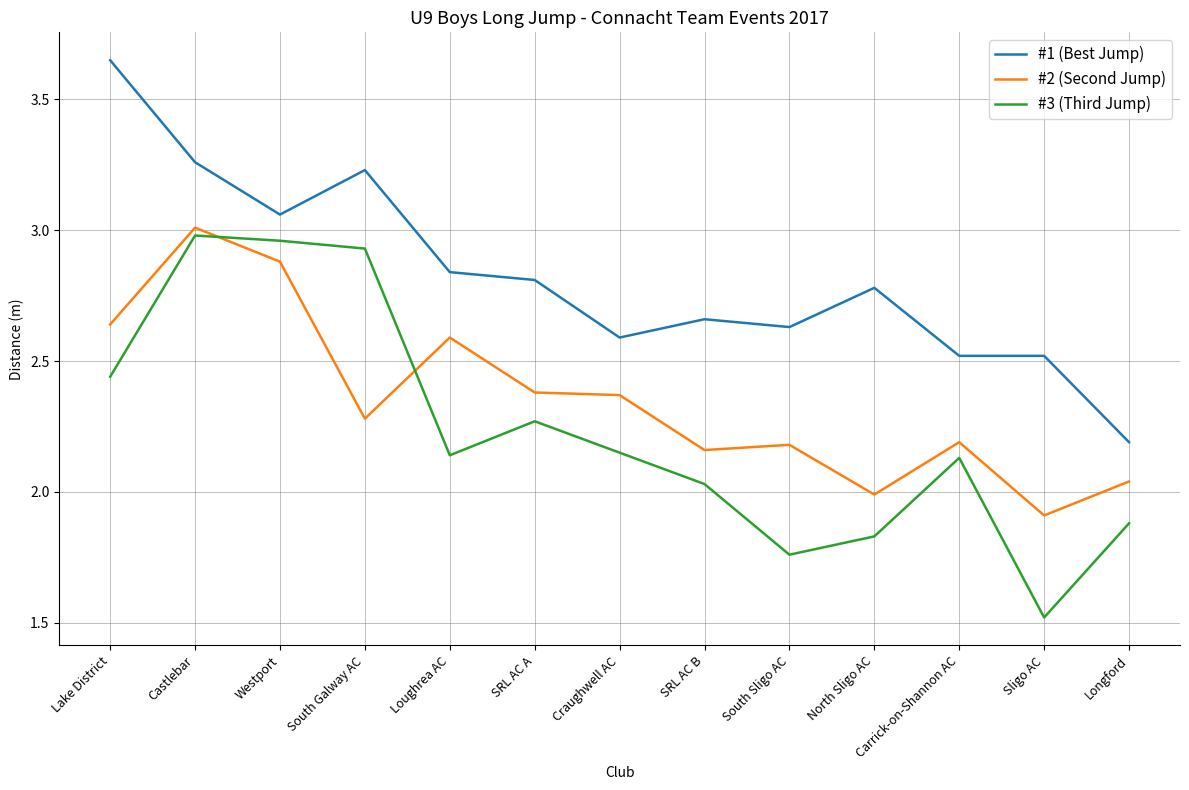

True or false: #2 (Second Jump) has a value of 2.0 at North Sligo AC.

True